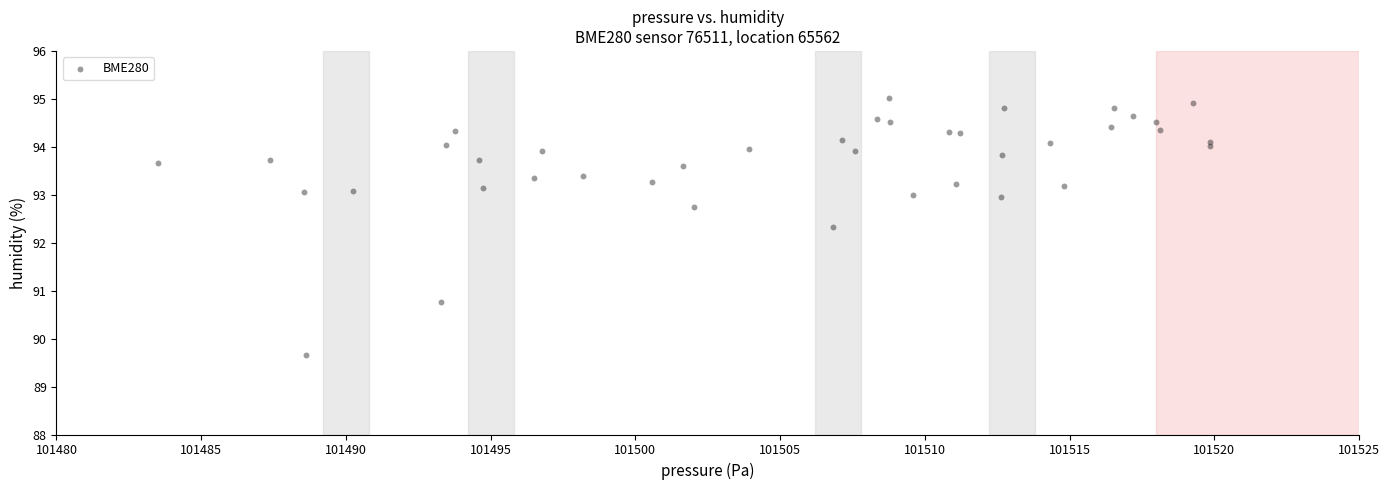

What Y value in the scatter plot is closest to 92?

92.3